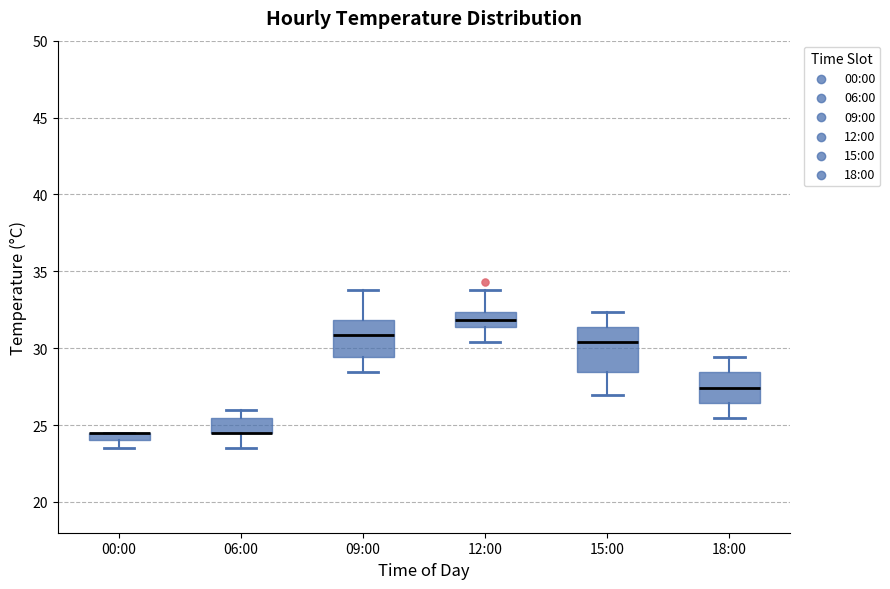

Where does the upper whisker of the box for 09:00 end on the y-axis? The values are not printed on the chart, so give them approximately, as read against the axis.

34.0